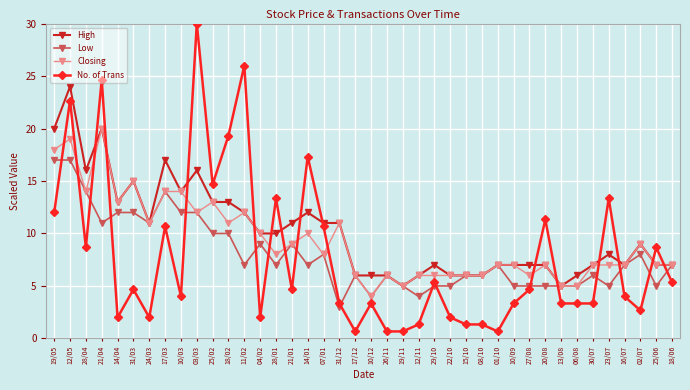

Reading left to right, extract all data points from this chart.

High: 20.0	24.0	16.0	20.0	13.0	15.0	11.0	17.0	14.0	16.0	13.0	13.0	12.0	10.0	10.0	11.0	12.0	11.0	11.0	6.0	6.0	6.0	5.0	6.0	7.0	6.0	6.0	6.0	7.0	7.0	7.0	7.0	5.0	6.0	7.0	8.0	7.0	9.0	7.0	7.0
Low: 17.0	17.0	14.0	11.0	12.0	12.0	11.0	14.0	12.0	12.0	10.0	10.0	7.0	9.0	7.0	9.0	7.0	8.0	3.0	6.0	4.0	6.0	5.0	4.0	5.0	5.0	6.0	6.0	7.0	5.0	5.0	5.0	5.0	5.0	6.0	5.0	7.0	8.0	5.0	7.0
Closing: 18.0	19.0	14.0	20.0	13.0	15.0	11.0	14.0	14.0	12.0	13.0	11.0	12.0	10.0	8.0	9.0	10.0	8.0	11.0	6.0	4.0	6.0	5.0	6.0	6.0	6.0	6.0	6.0	7.0	7.0	6.0	7.0	5.0	5.0	7.0	7.0	7.0	9.0	7.0	7.0
No. of Trans: 12.0	22.7	8.7	24.7	2.0	4.7	2.0	10.7	4.0	30.0	14.7	19.3	26.0	2.0	13.3	4.7	17.3	10.7	3.3	0.7	3.3	0.7	0.7	1.3	5.3	2.0	1.3	1.3	0.7	3.3	4.7	11.3	3.3	3.3	3.3	13.3	4.0	2.7	8.7	5.3